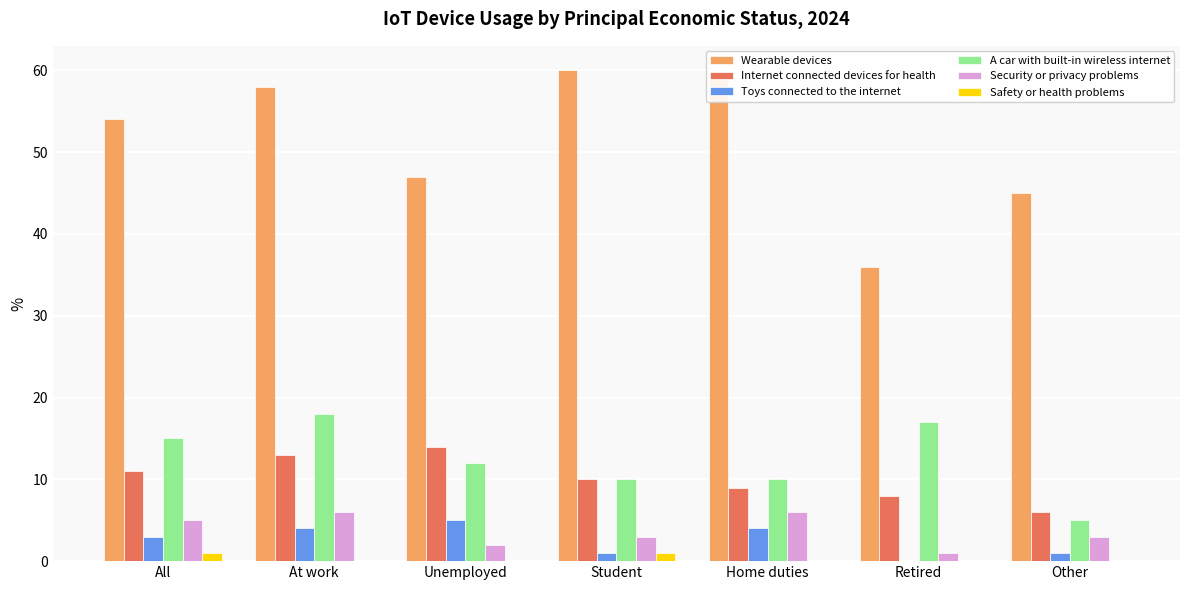

How many positive values does the Toys connected to the internet series have?

6